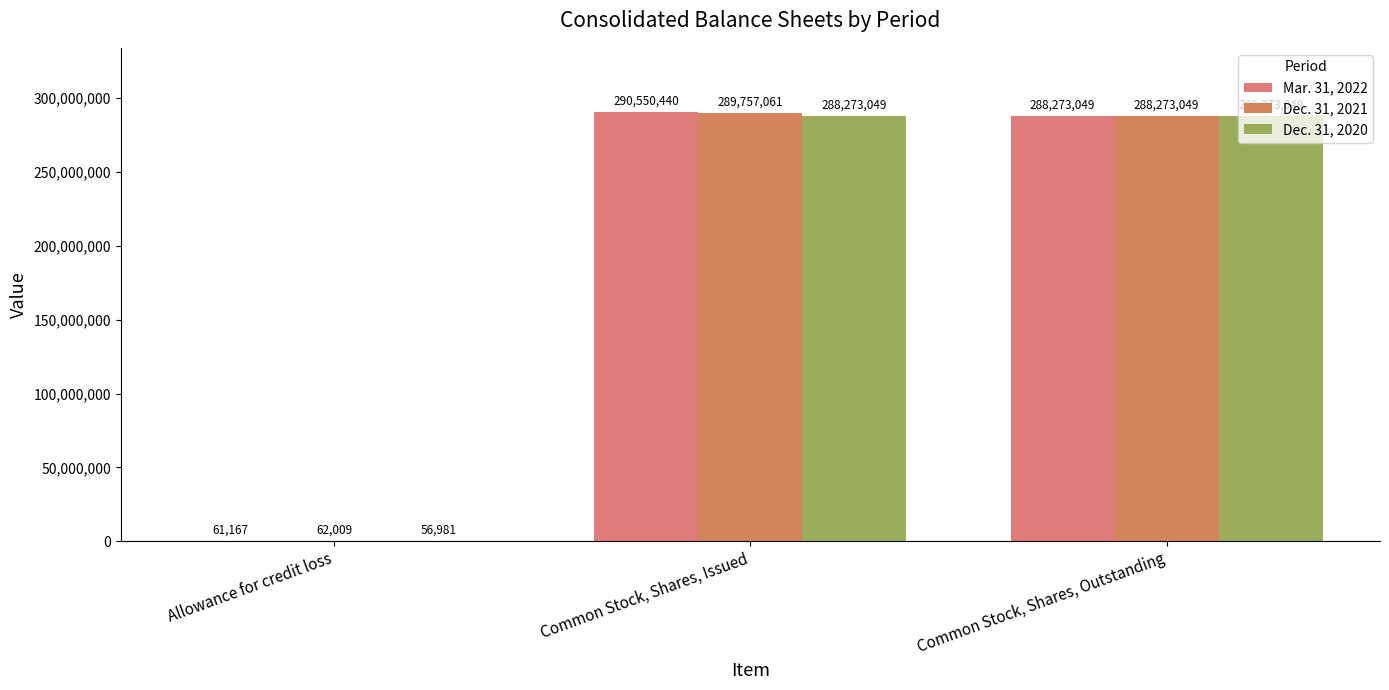

Is it true that Mar. 31, 2022 equals 288273049 at Common Stock, Shares, Outstanding?

True